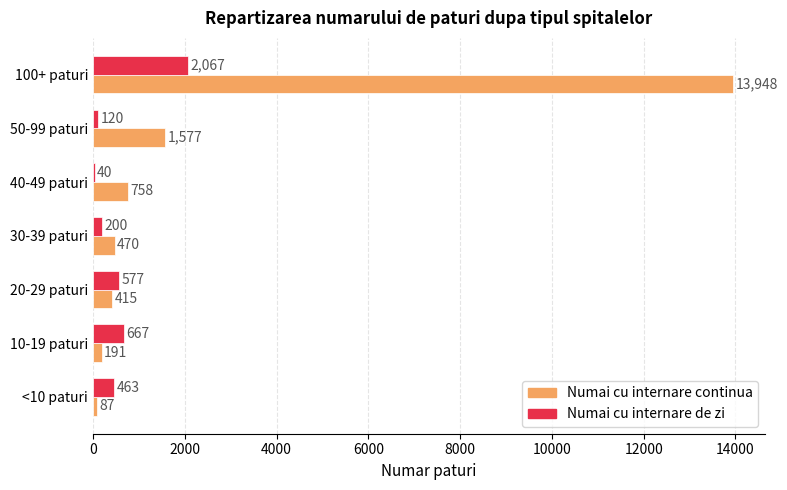

What is the sum of the Numai cu internare de zi values at 40-49 paturi and 100+ paturi?

2107